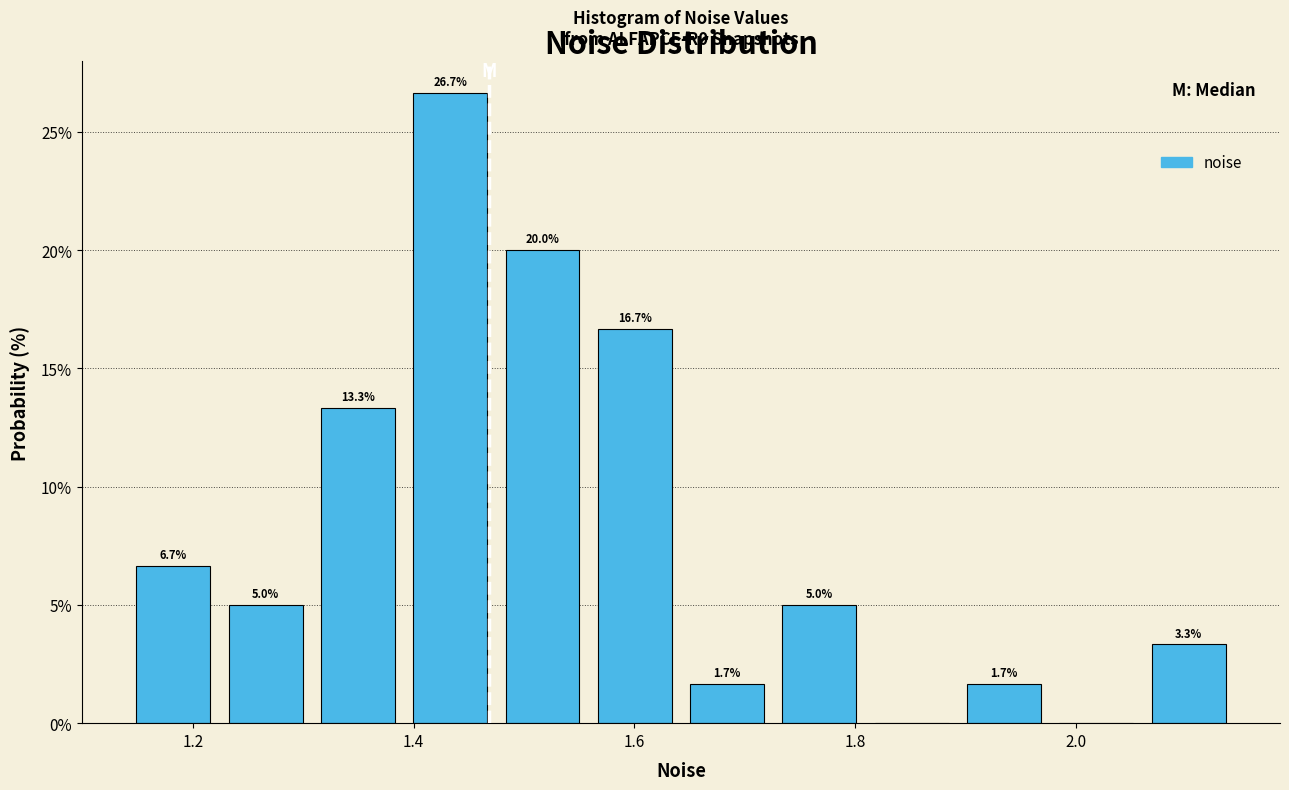

Over which range of the x-axis is the bar tallest?

1.40 to 1.48